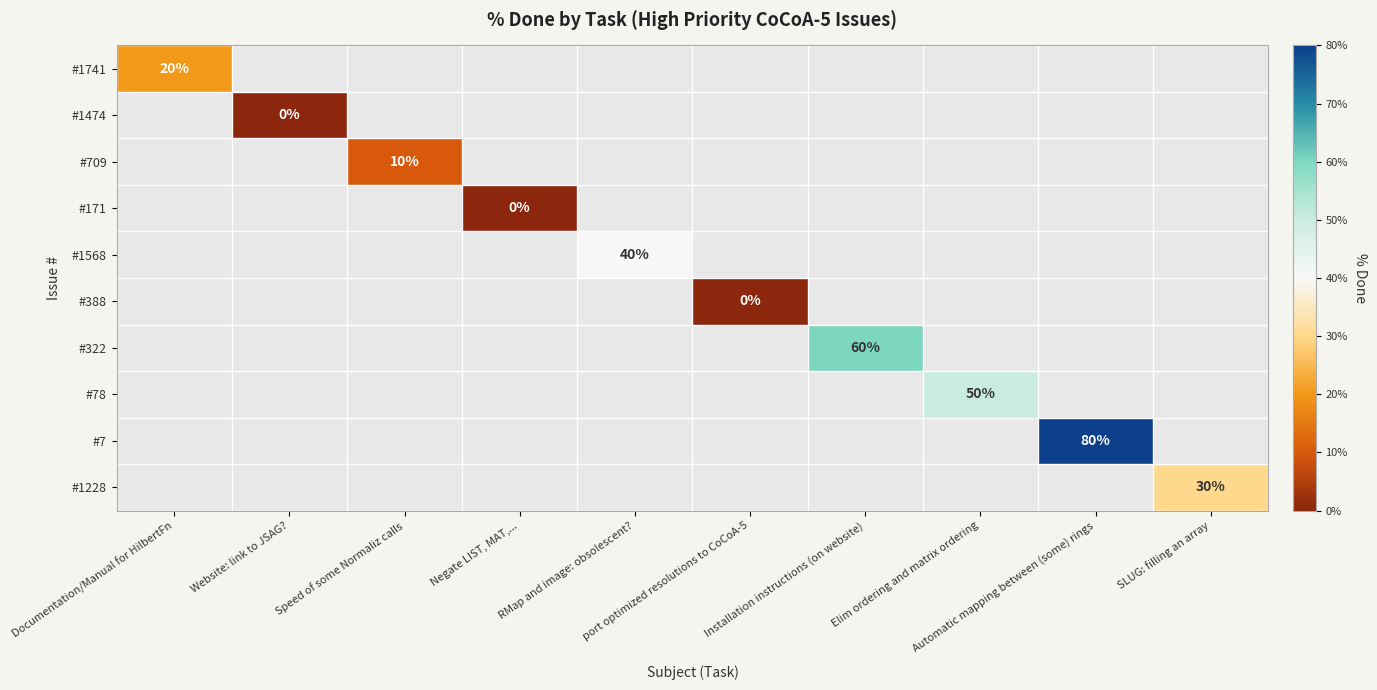

Which category has the lowest value across all series?

Website: link to JSAG?